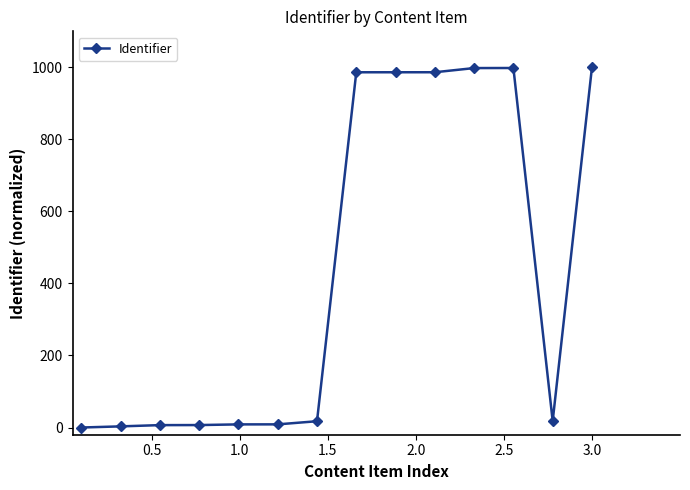

How many lines are shown in the chart?

1